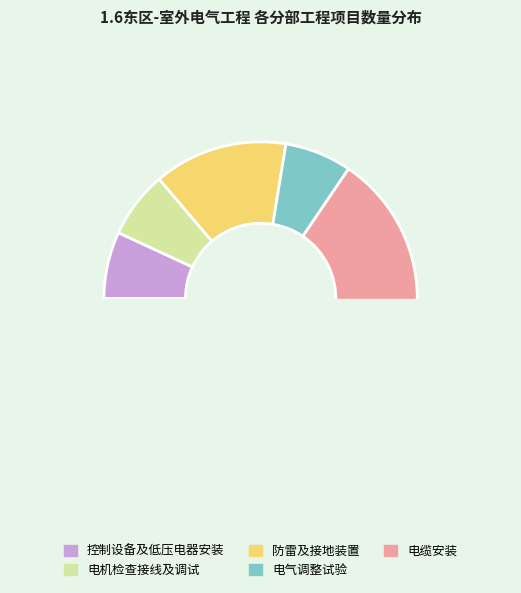

How many slices are in this pie chart?

5